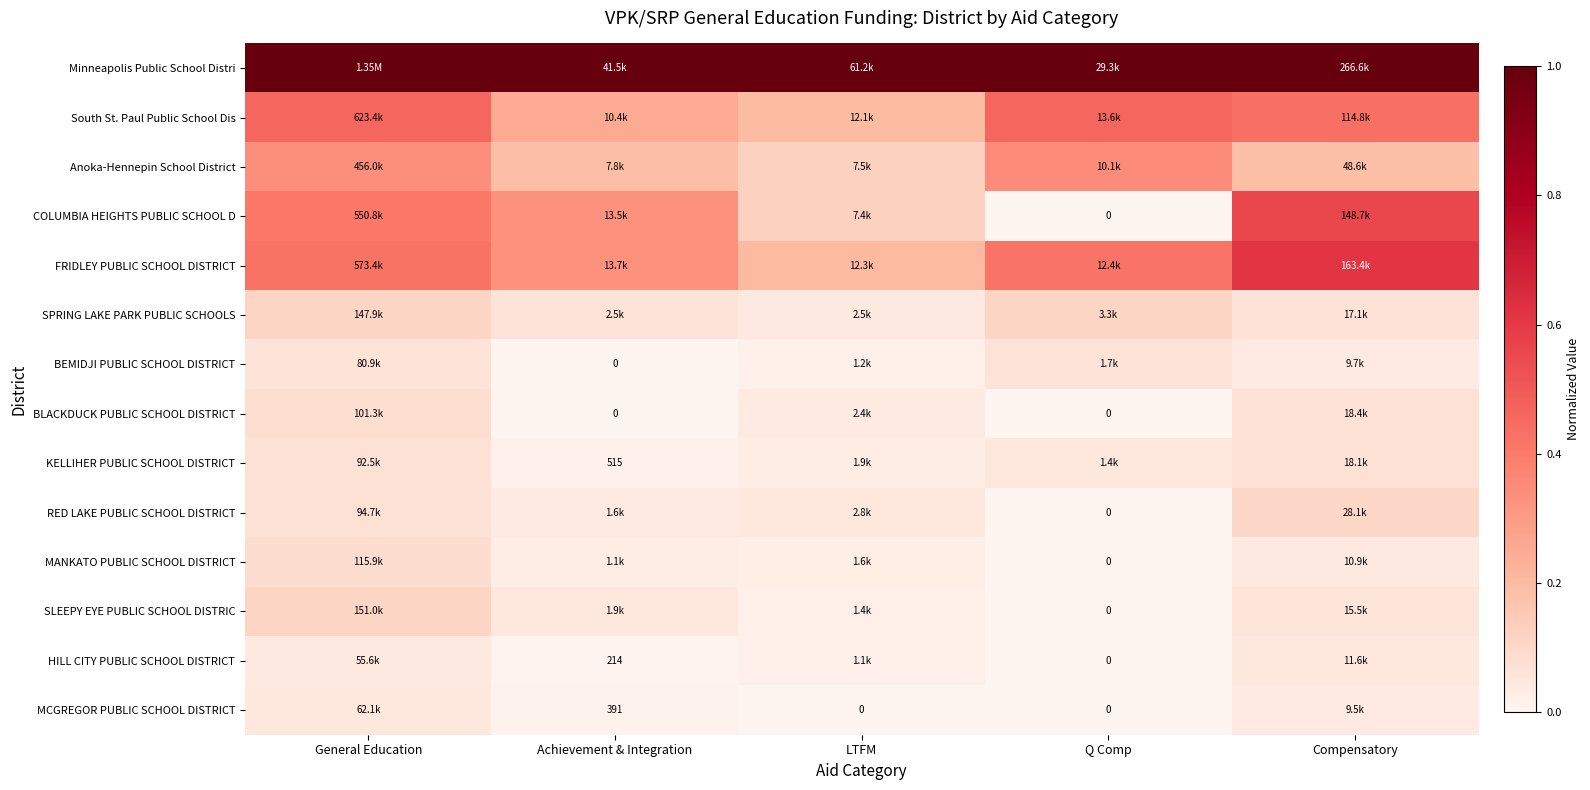

How many data points does each series have?

5